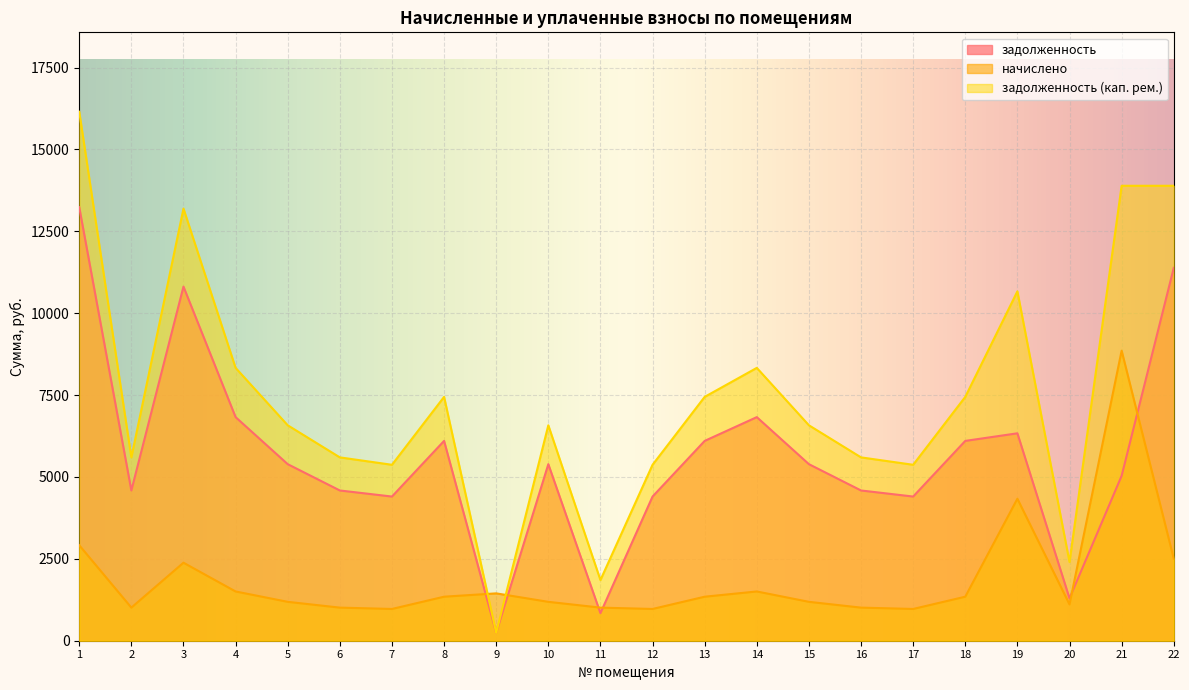

What is the difference between the maximum and minimum values in the задолженность series?

12994.5